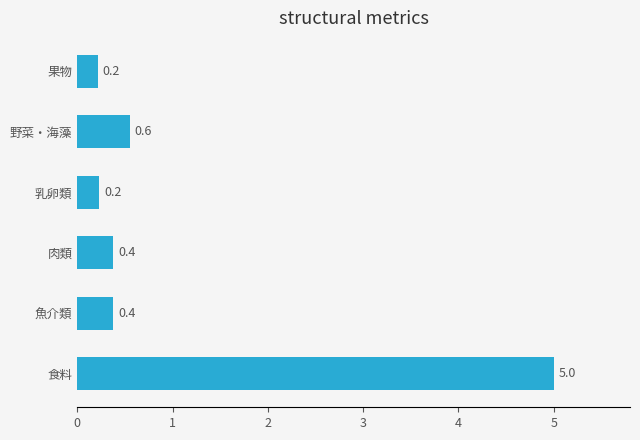

Reading bottom to top, list all the values displayed in this chart.

5.0	0.4	0.4	0.2	0.6	0.2